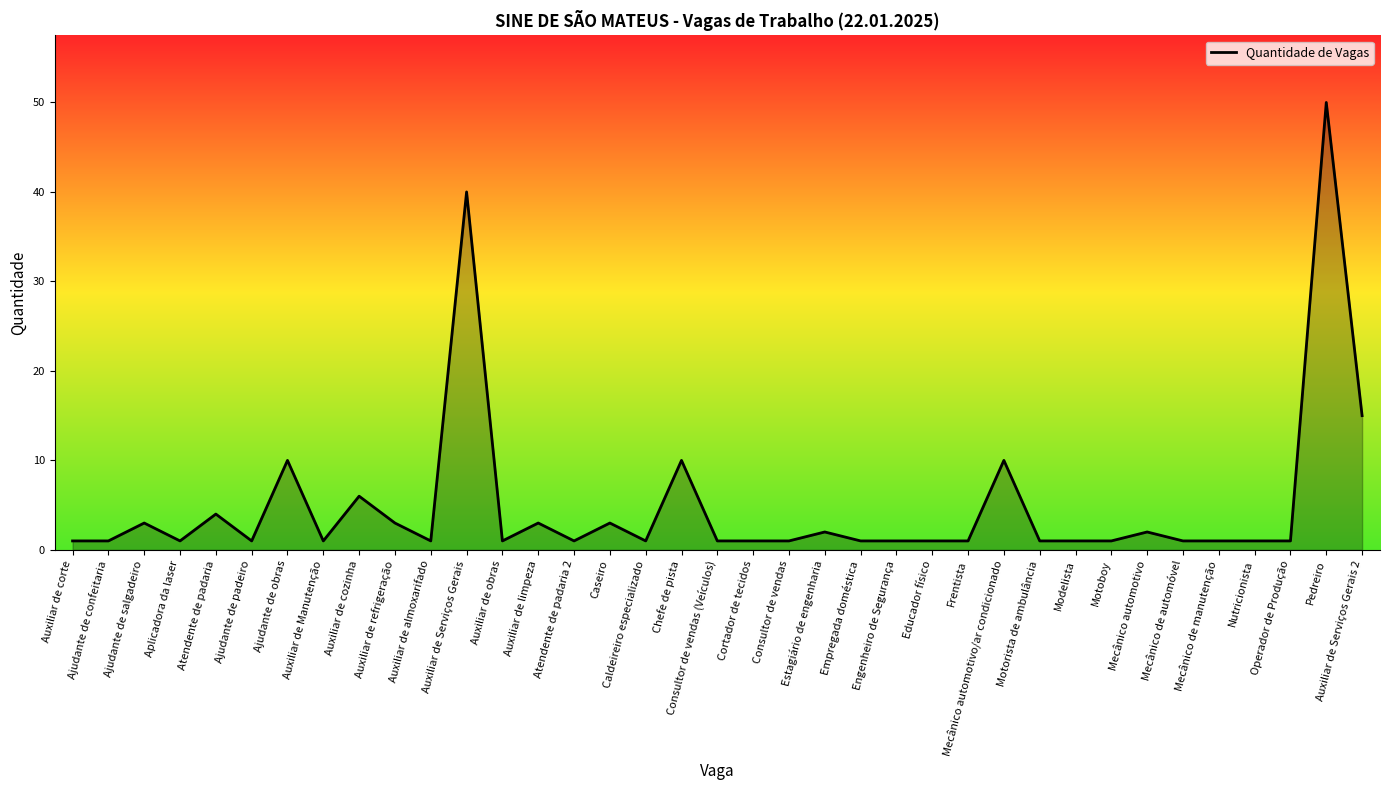

What is the difference between the maximum and minimum values?

49